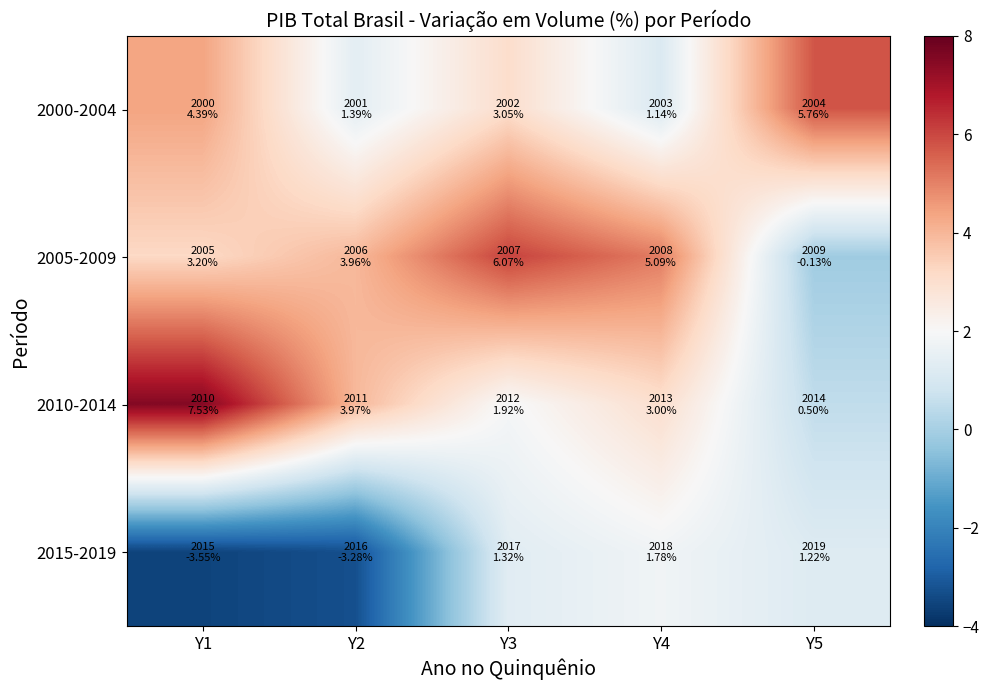

At how many categories does at least one series exceed -2?

5